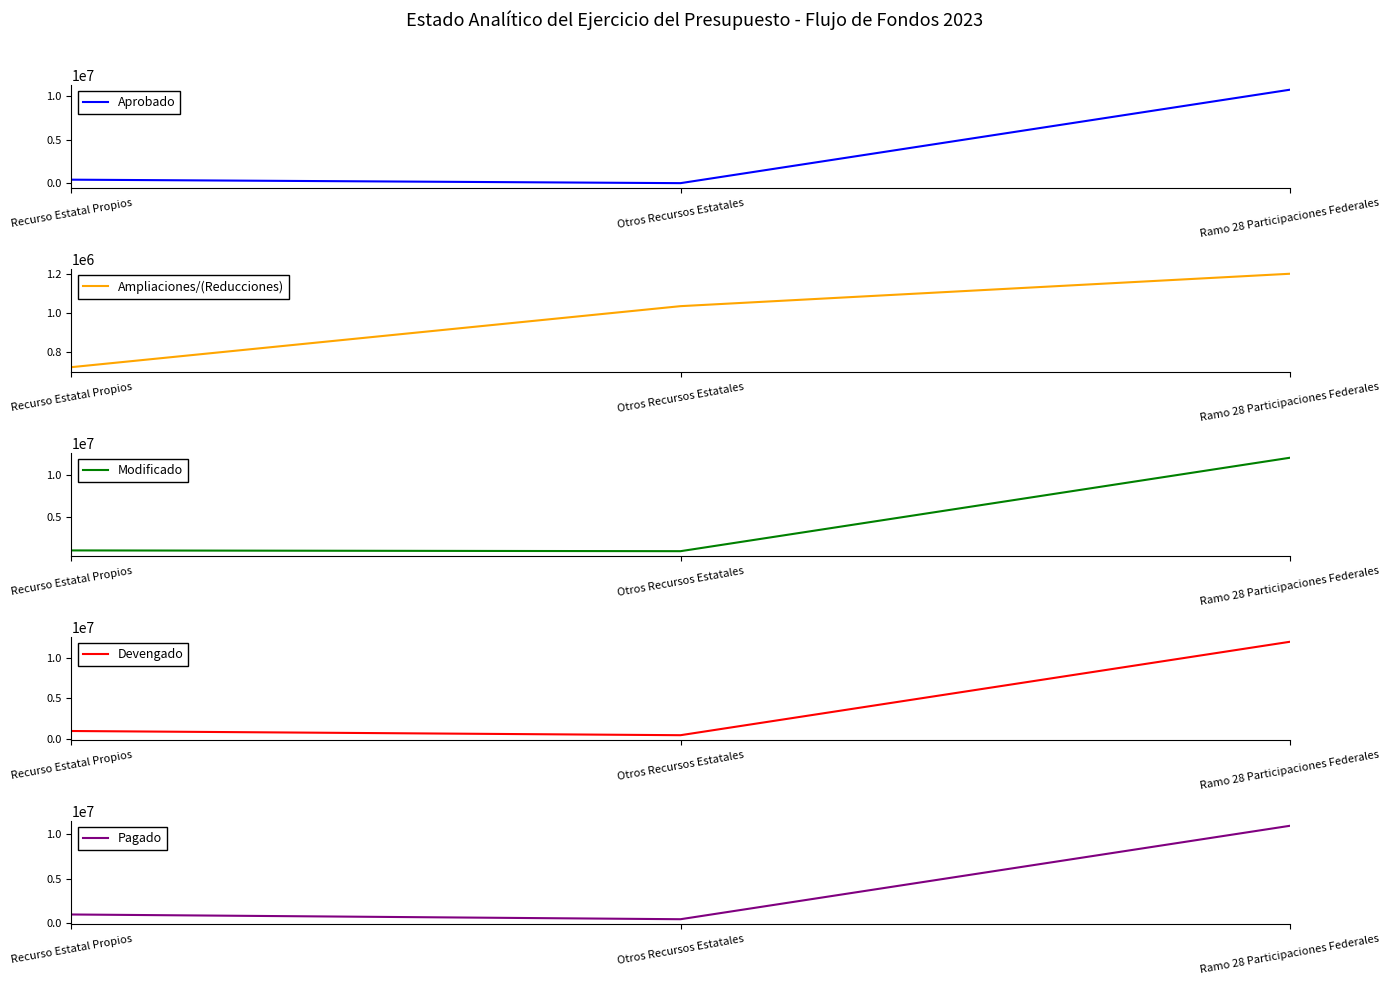

What are all the series names shown in the legend?

Aprobado, Ampliaciones/(Reducciones), Modificado, Devengado, Pagado